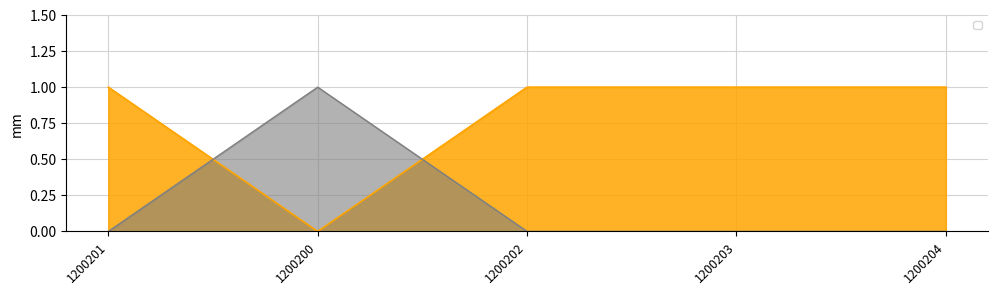

True or false: there are more than 1 points higher than both neighbors.

False